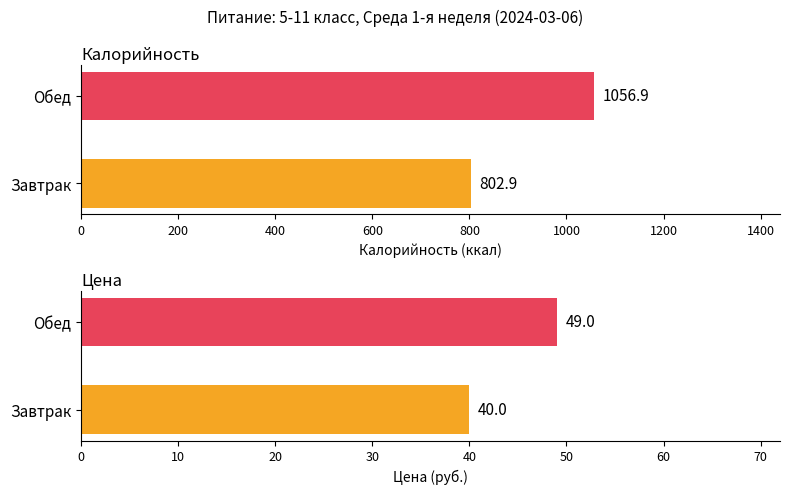

Rank the series by their average value, from lowest to highest.

Цена, Калорийность